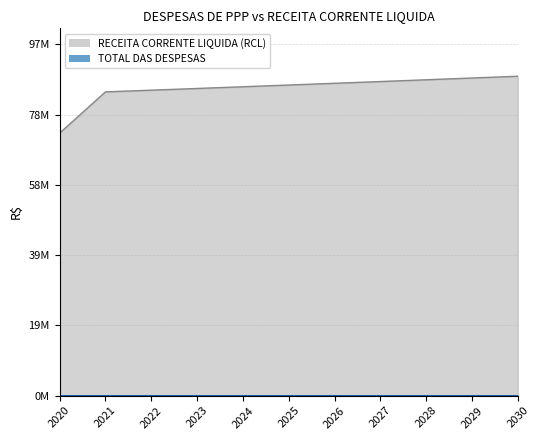

Which category has the lowest value across all series?

2020